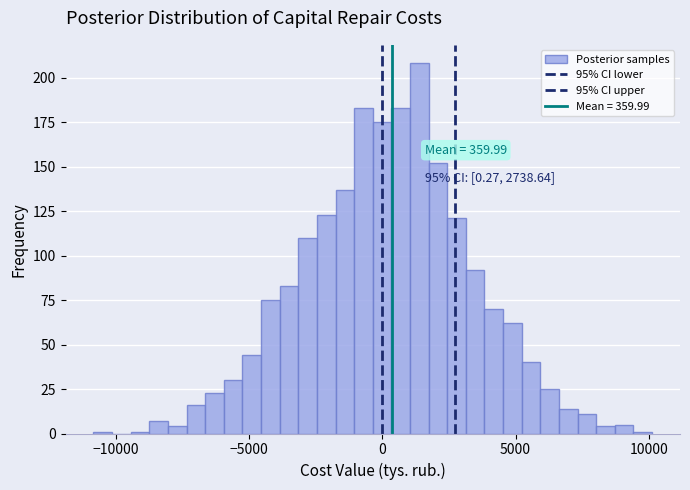

Read against the x-axis, roughly where is the centre of the tallest bar?

1500